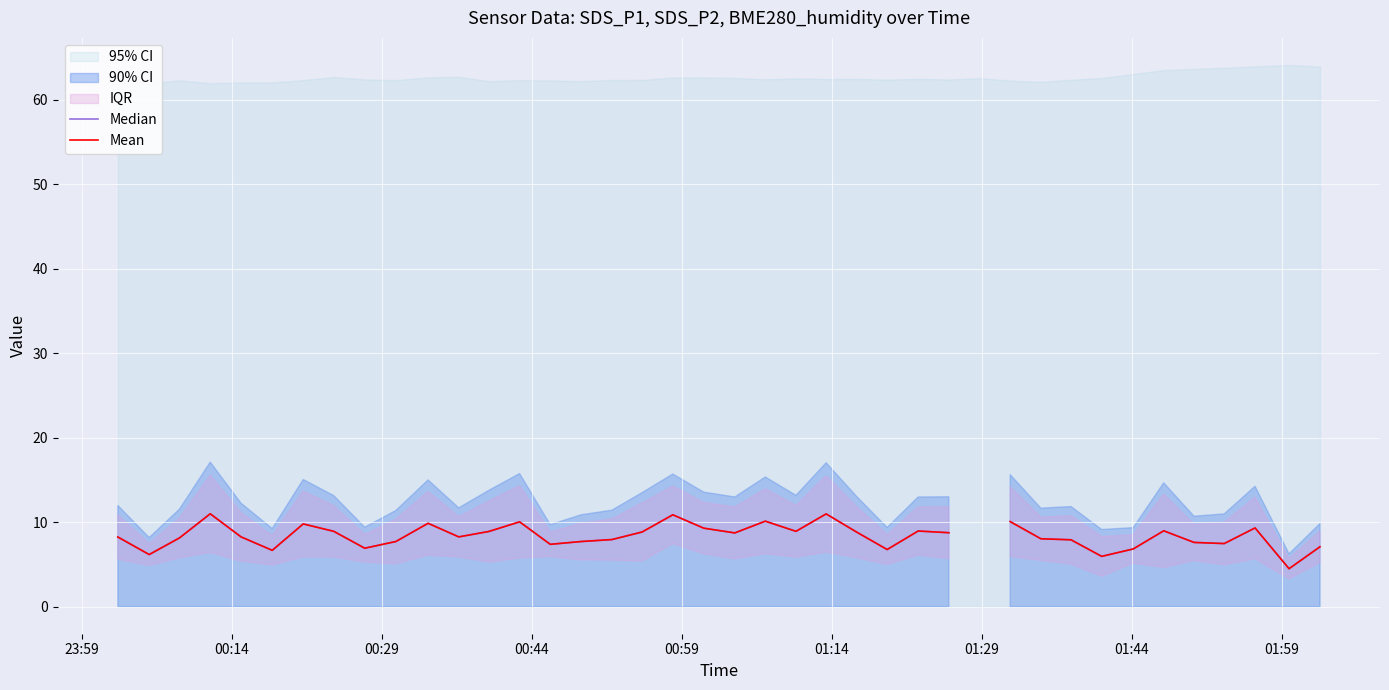

In Median, how many points are lower than both neighbors (excluding endpoints)?

11